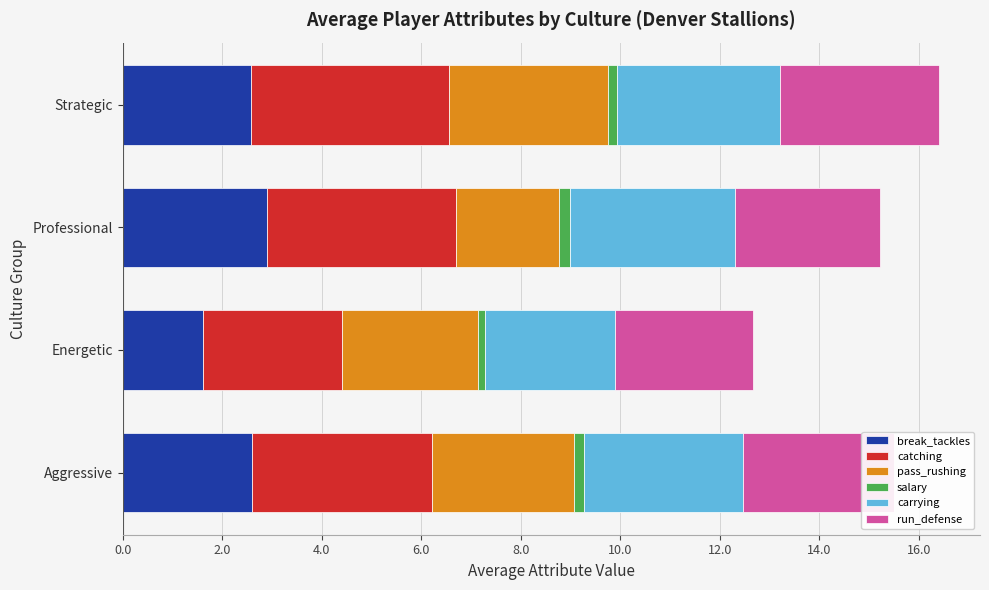

How many data points does each series have?

4